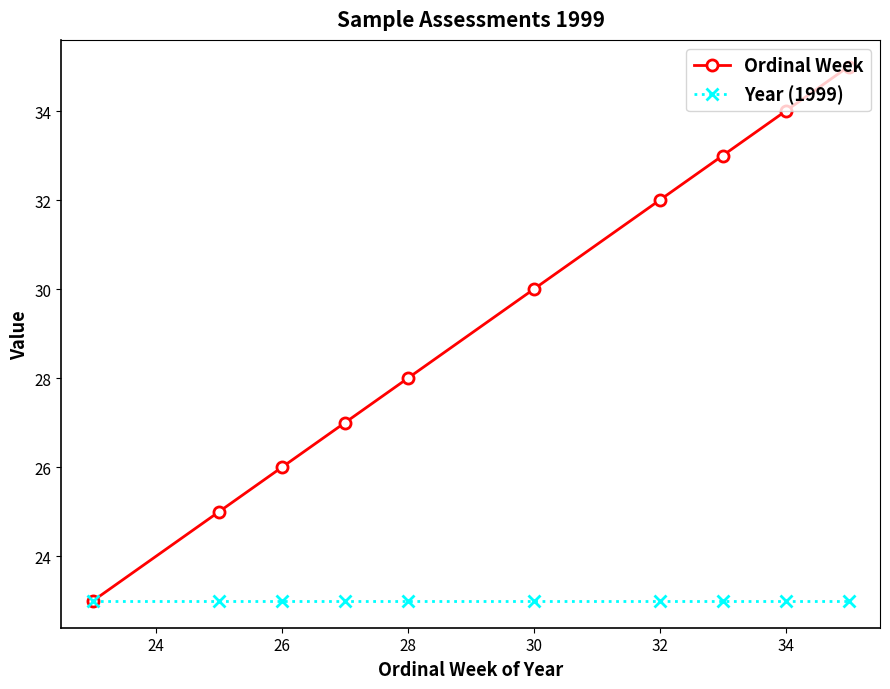

True or false: Ordinal Week has more than 2 points higher than both neighbors.

False